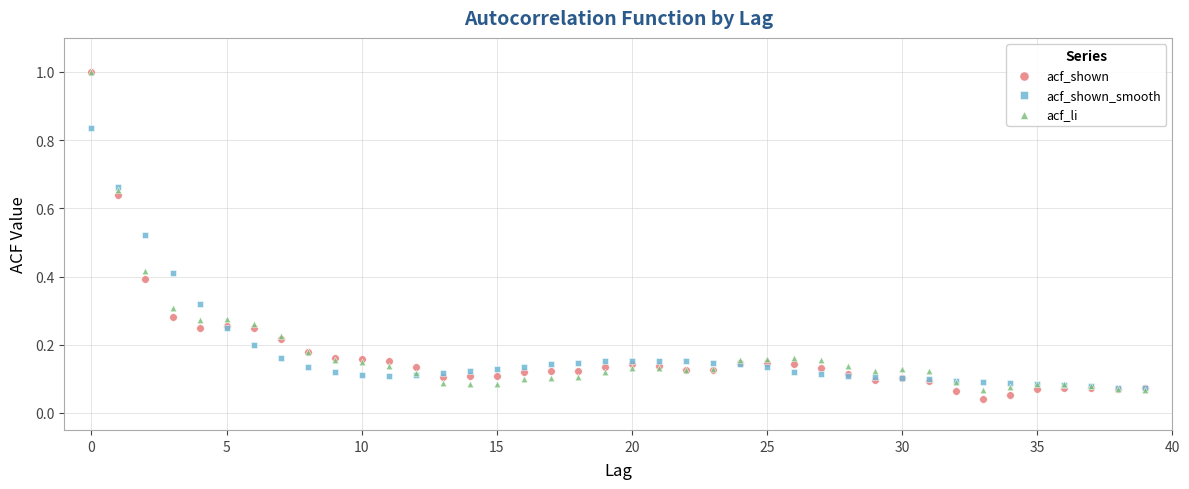

What are all the series names shown in the legend?

acf_shown, acf_shown_smooth, acf_li